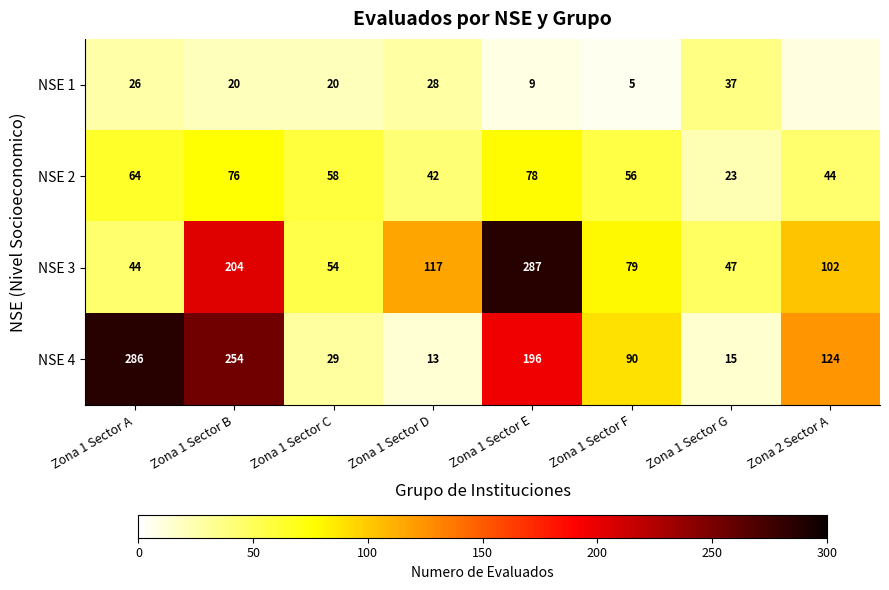

At how many categories does at least one series exceed 22?

8